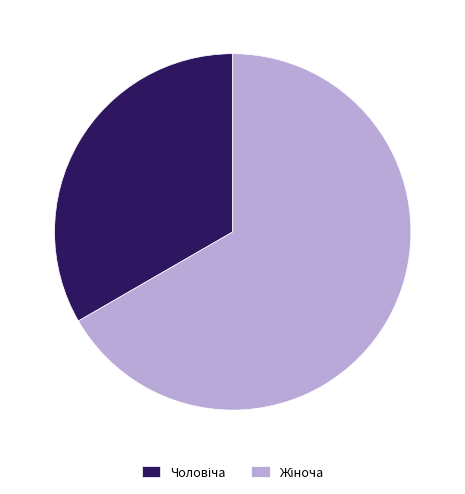

Is there a majority slice in this chart?

Yes